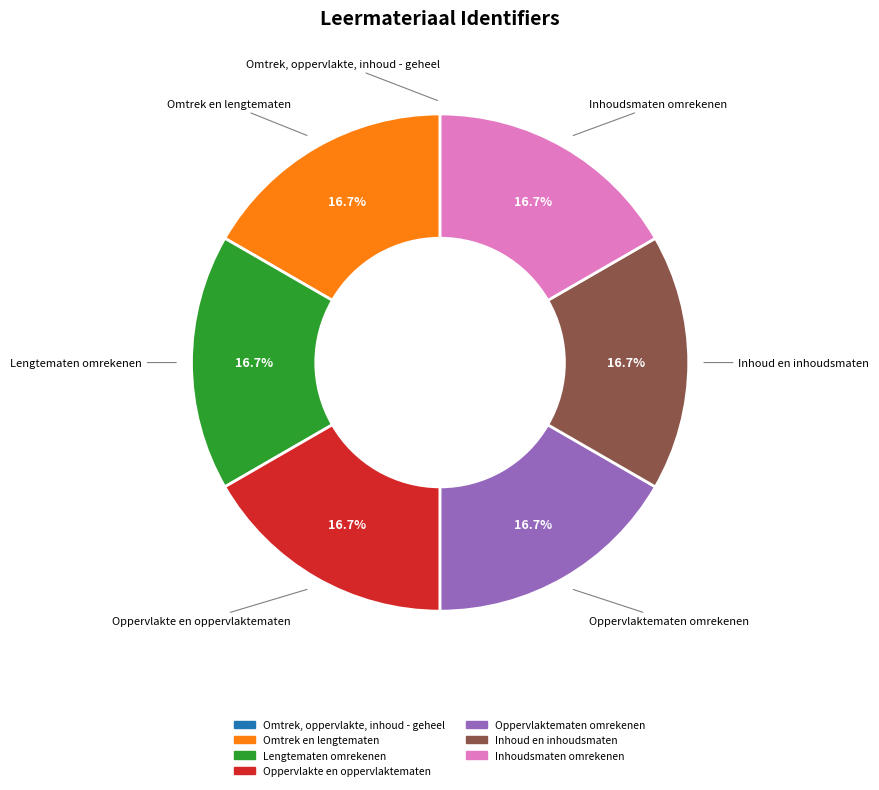

How much of the chart is everything except Inhoud en inhoudsmaten?

83.3%